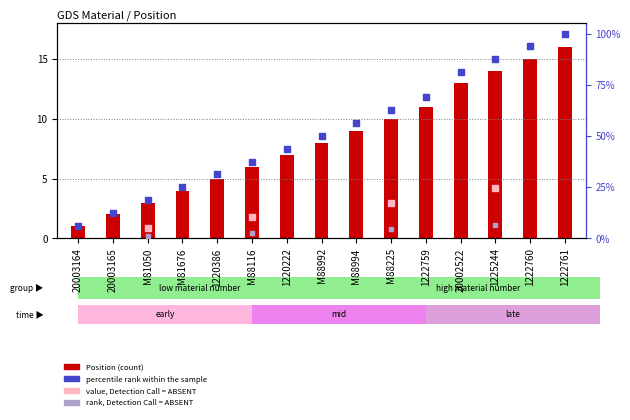

Which has a higher value, M88225 or M88994?

M88225